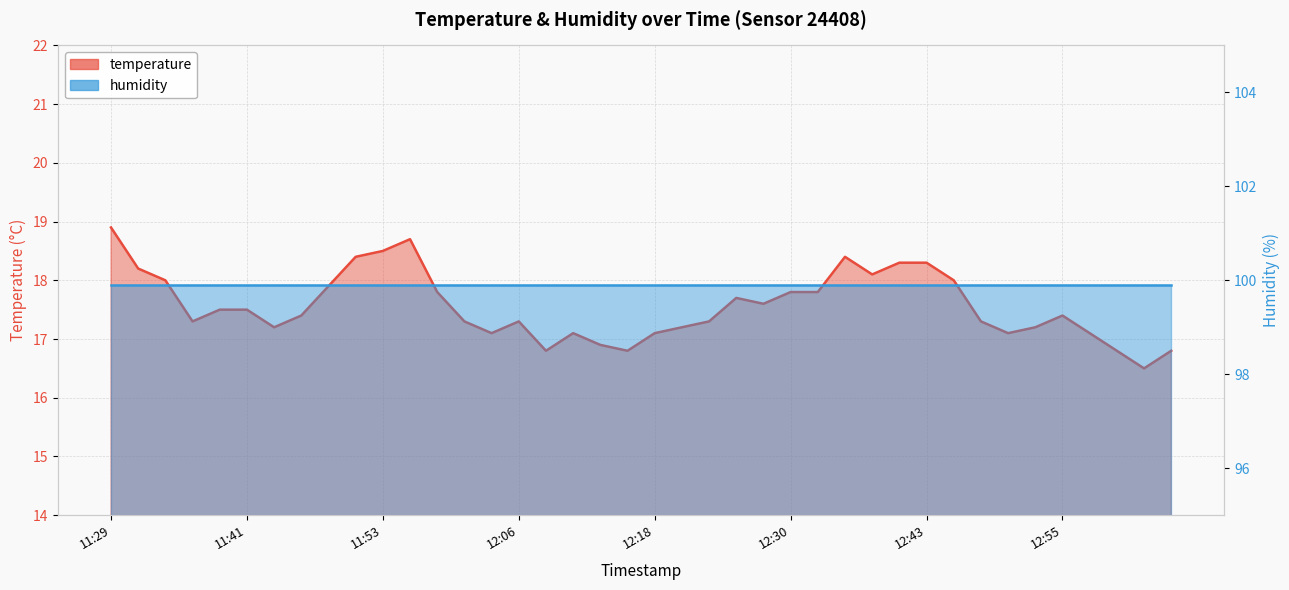

Which has a higher value, 12:40 or 12:43?

12:40